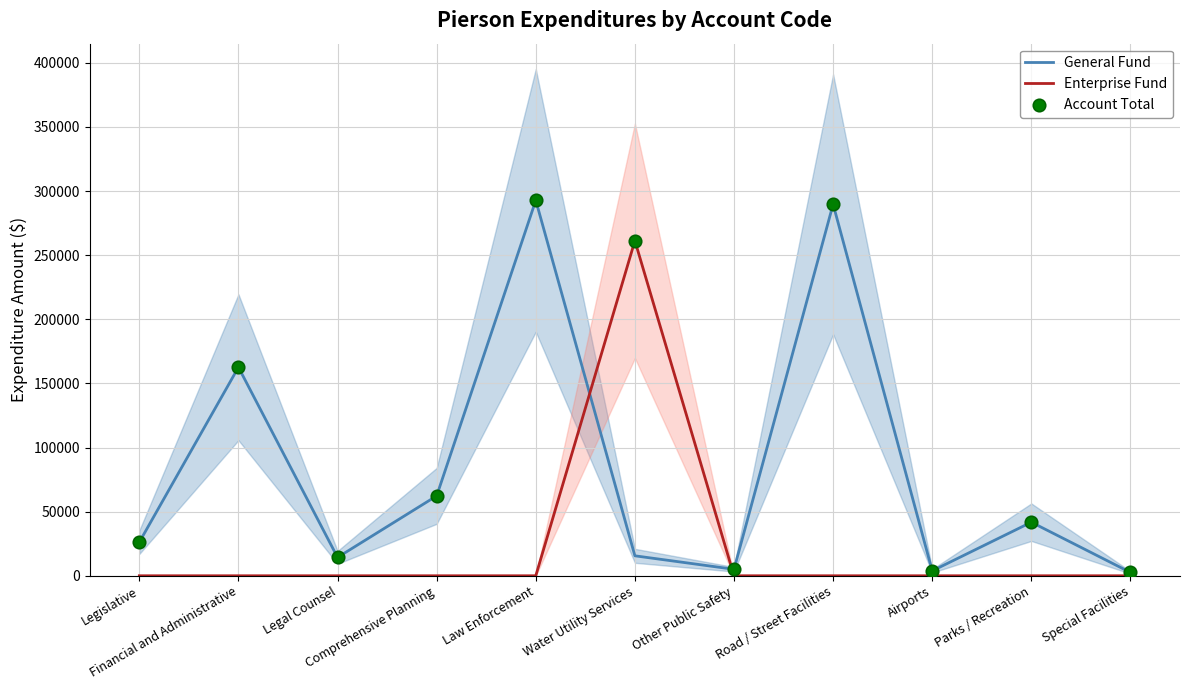

Which series has the largest Y range (max minus min)?

General Fund